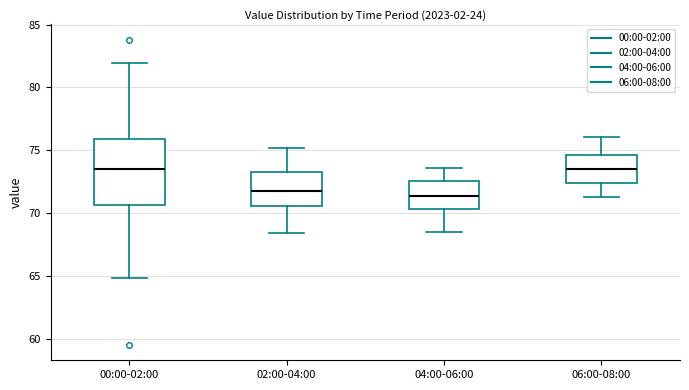

Which box is the tallest, from its lower edge to its upper edge?

00:00-02:00